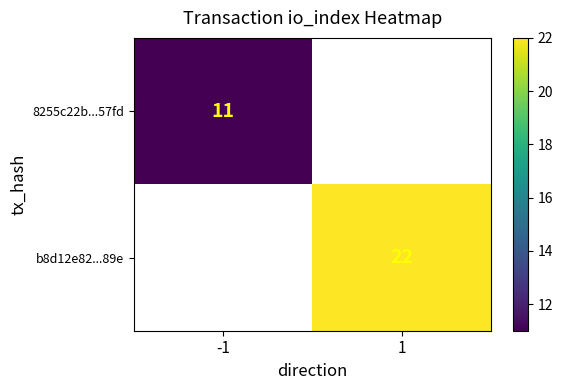

At which category does the chart reach its peak across all series?

1